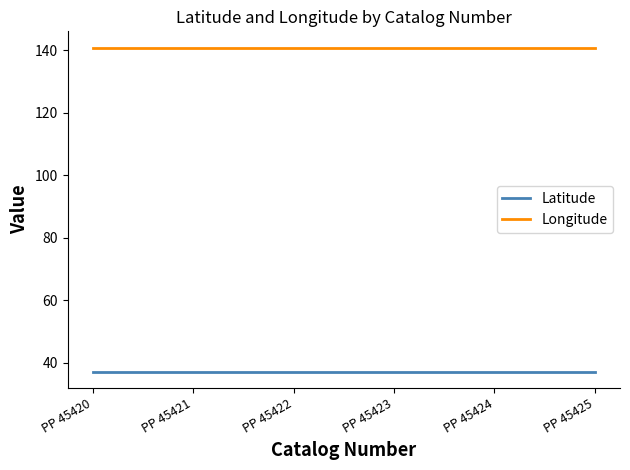

True or false: Longitude and Latitude cross at least once.

False